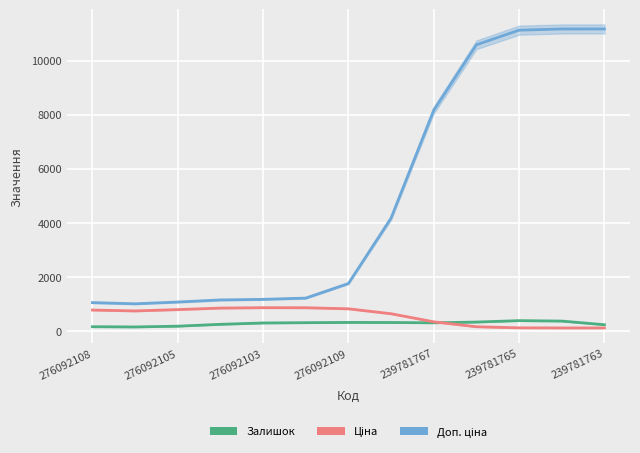

What is the highest value of the Доп. ціна series?

11169.0